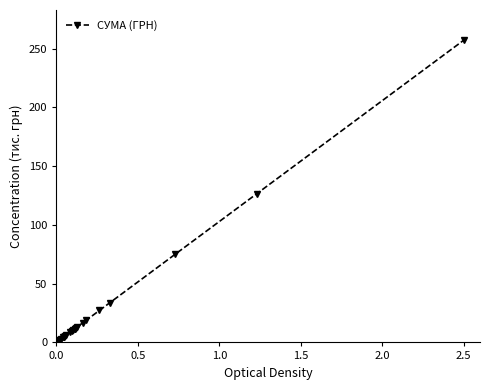

Reading left to right, what are all the values shown in this chart?

0.1	0.1	0.2	0.2	0.2	0.3	0.4	0.4	0.4	0.6	0.7	0.7	0.9	1.0	1.0	1.5	1.6	1.7	2.0	3.2	4.4	4.8	5.0	5.4	6.2	8.8	9.7	10.3	11.6	11.7	12.3	13.3	16.6	19.0	27.2	33.9	74.9	126.5	257.1